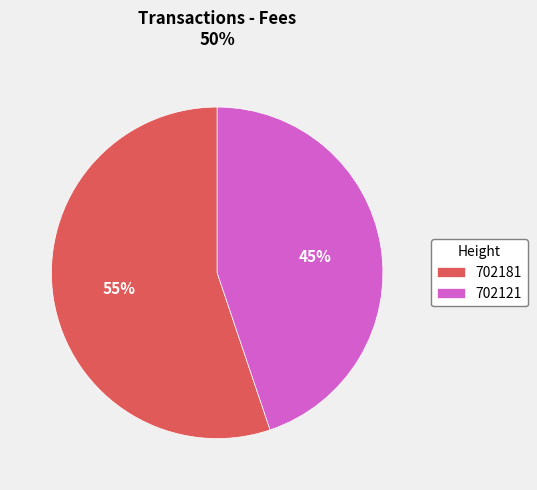

Rank the categories by value from highest to lowest.

702181, 702121